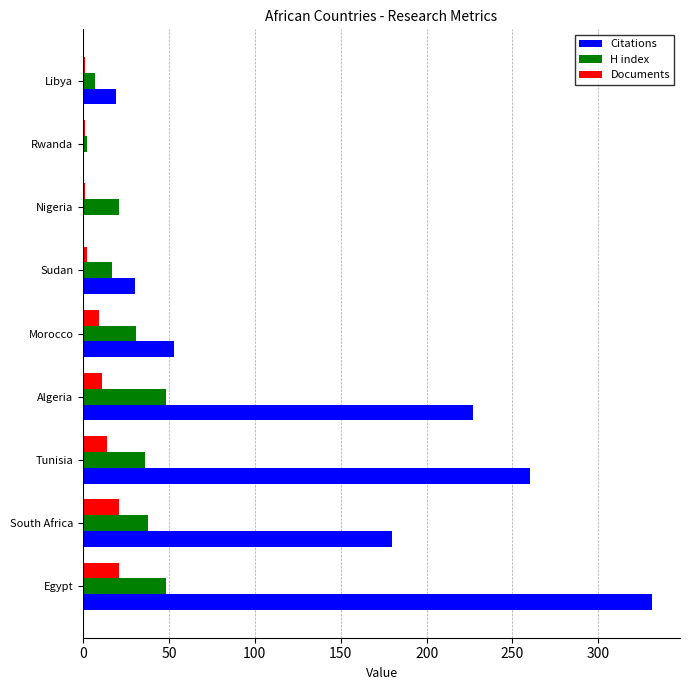

What is the total value across all series at Morocco?

93